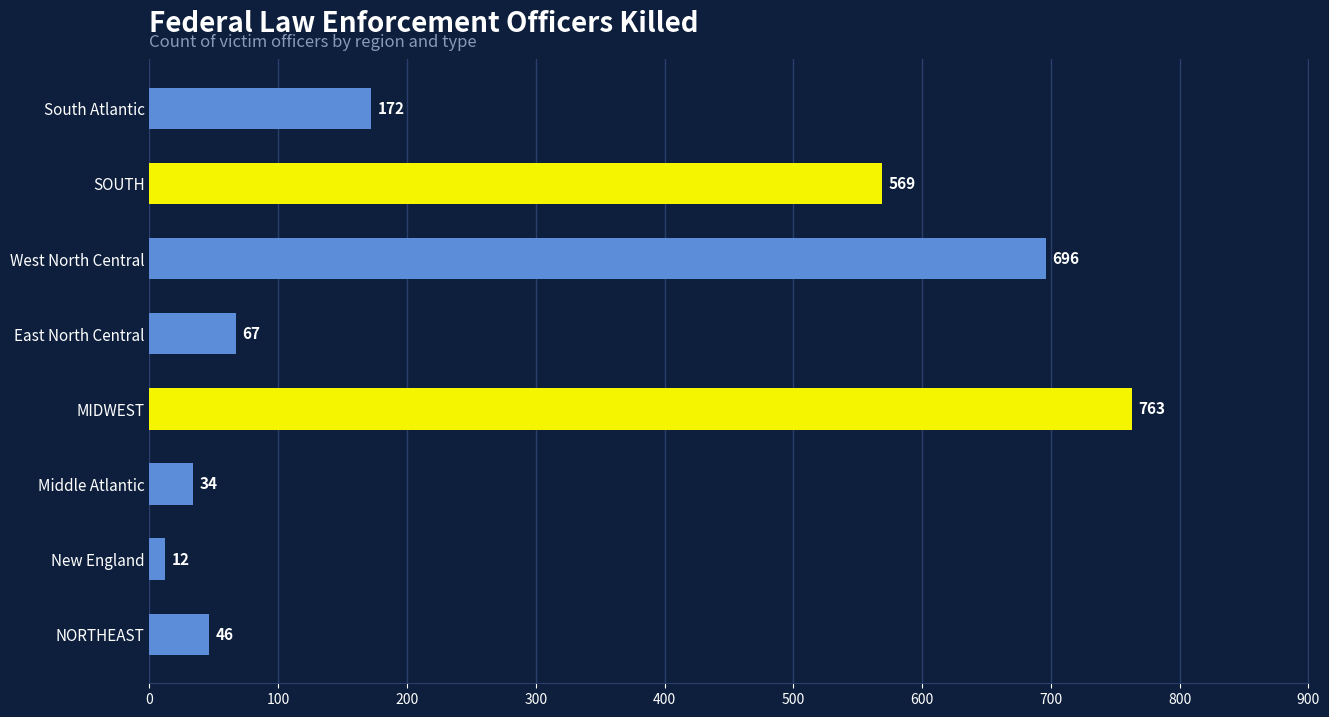

Rank the categories by value from lowest to highest.

New England, Middle Atlantic, NORTHEAST, East North Central, South Atlantic, SOUTH, West North Central, MIDWEST